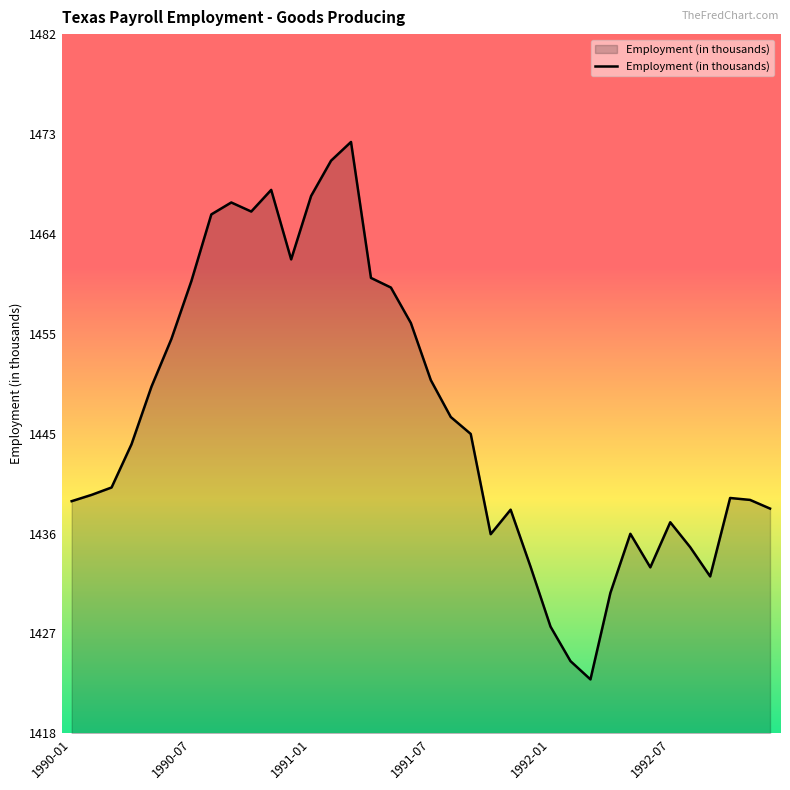

What is the maximum value shown in the chart?

1472.4